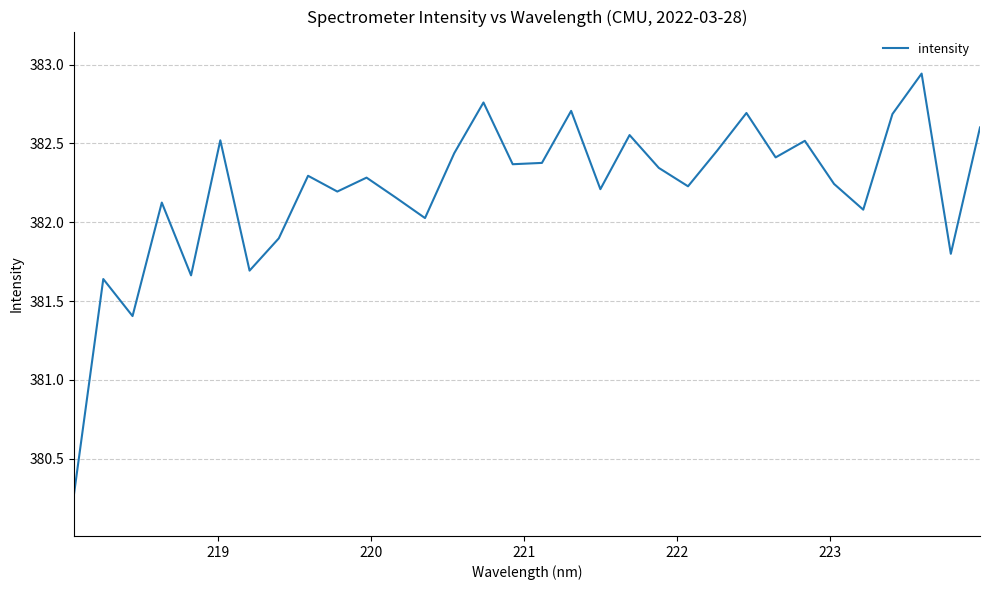

What is the smallest value displayed?

380.3